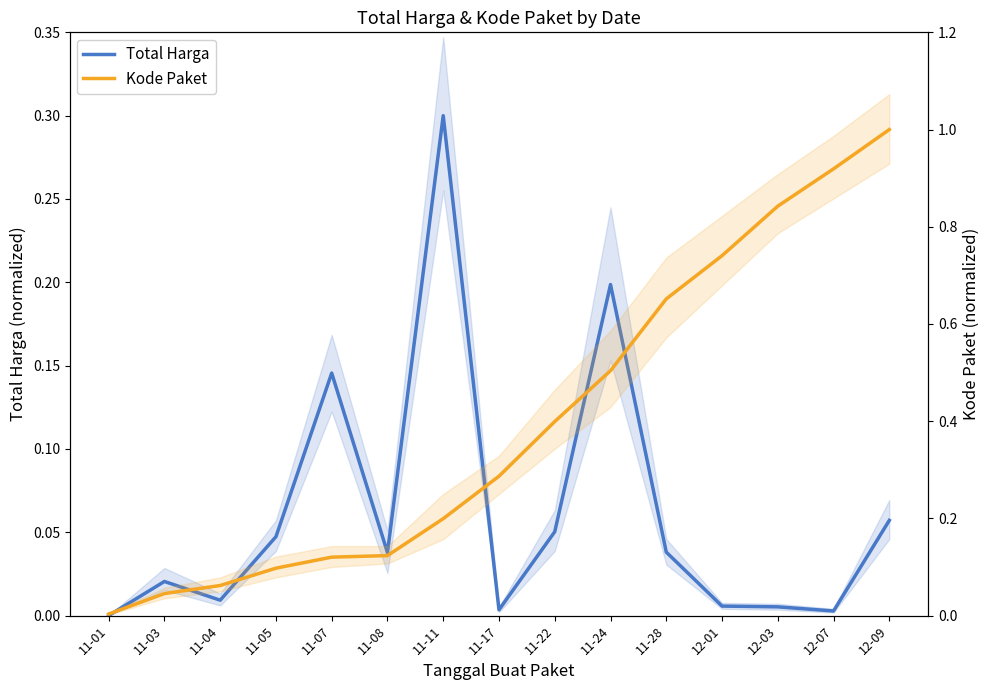

The Total Harga series shows 0.3 at 11-24. True or false?

False